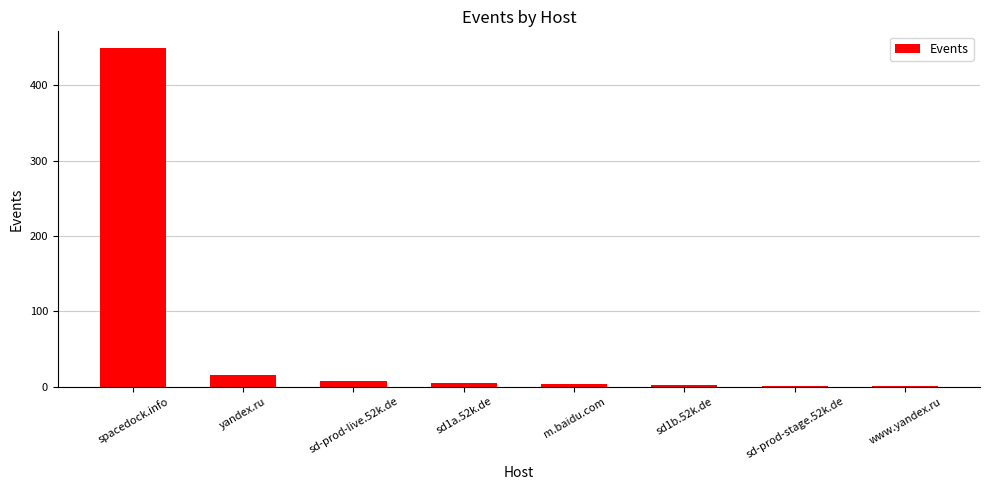

The chart shows a value of 629 at spacedock.info. True or false?

False